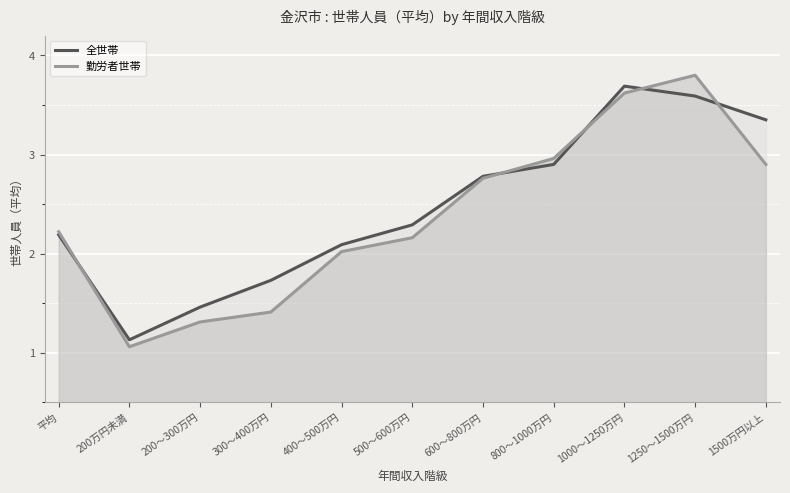

Which series changed the most between 平均 and 800～1000万円?

勤労者世帯